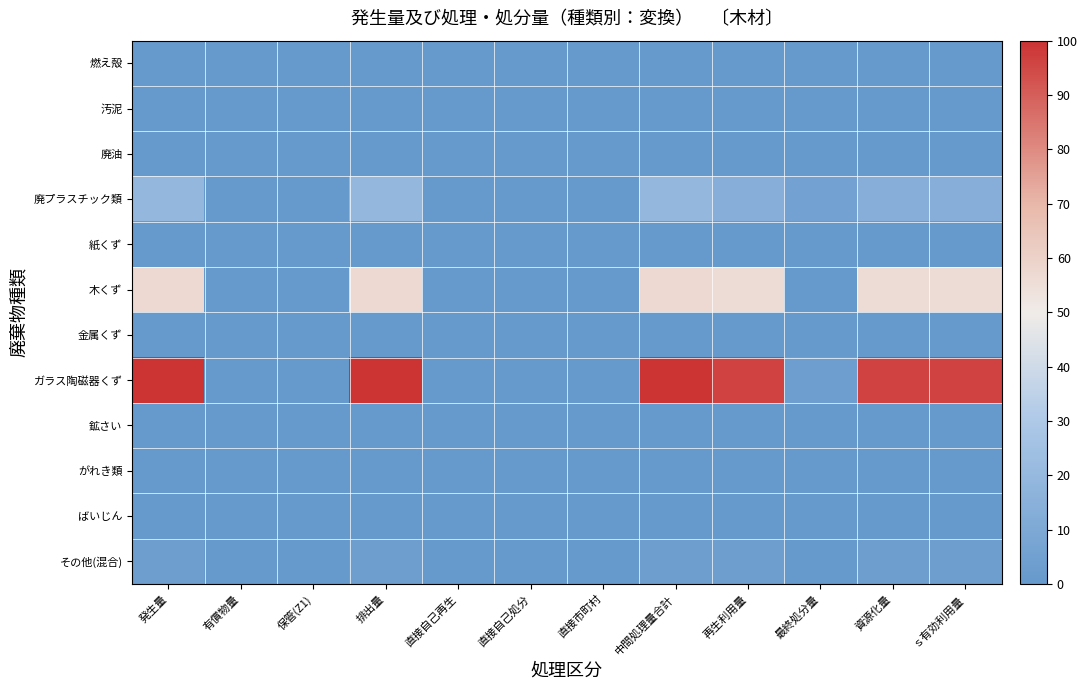

At which category does the chart reach its peak across all series?

発生量